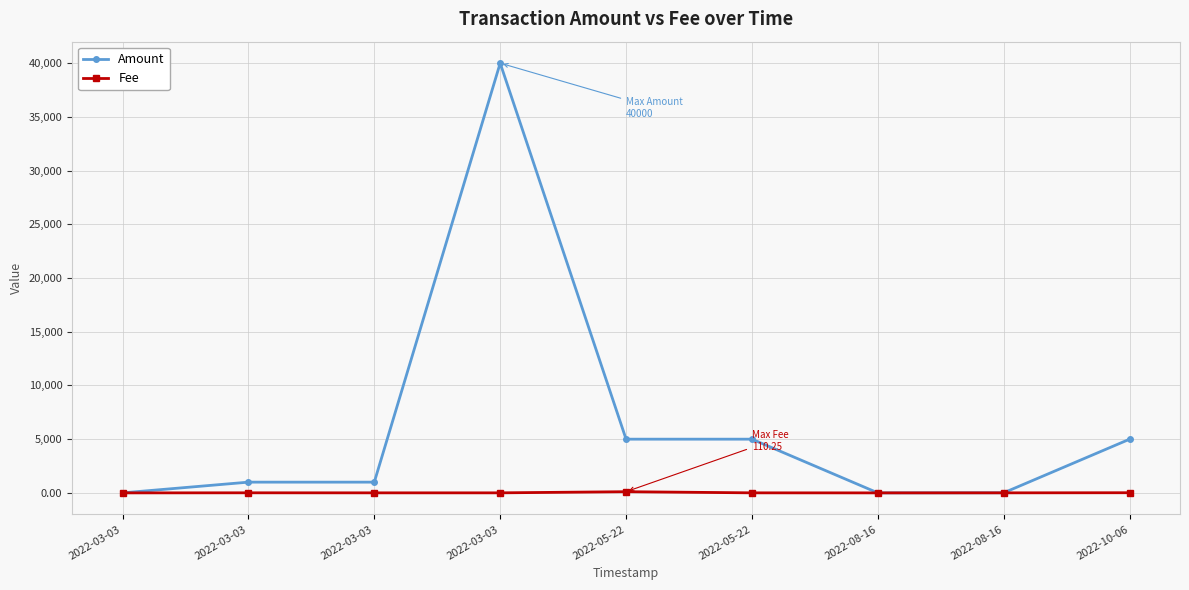

What are all the series names shown in the legend?

Amount, Fee